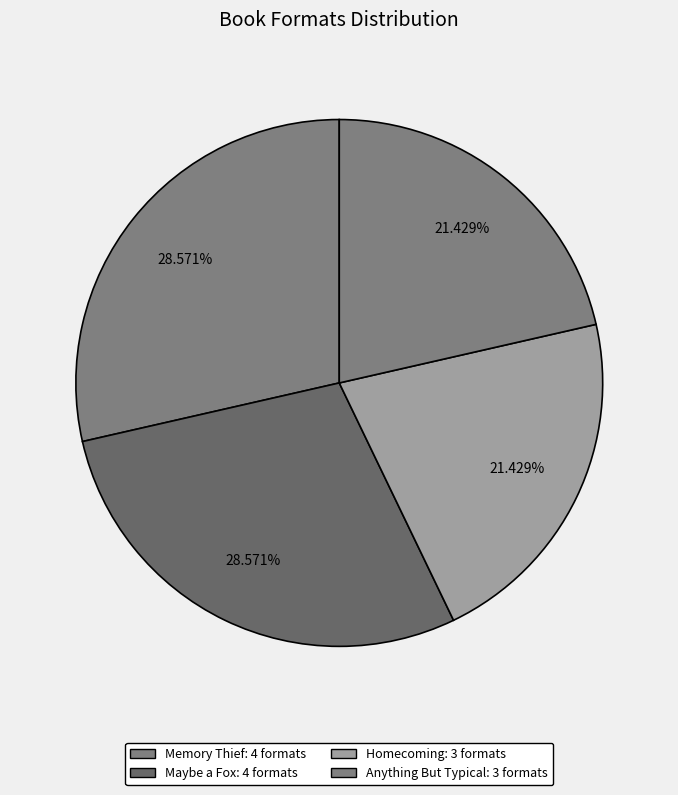

Count the number of slices in the pie.

4